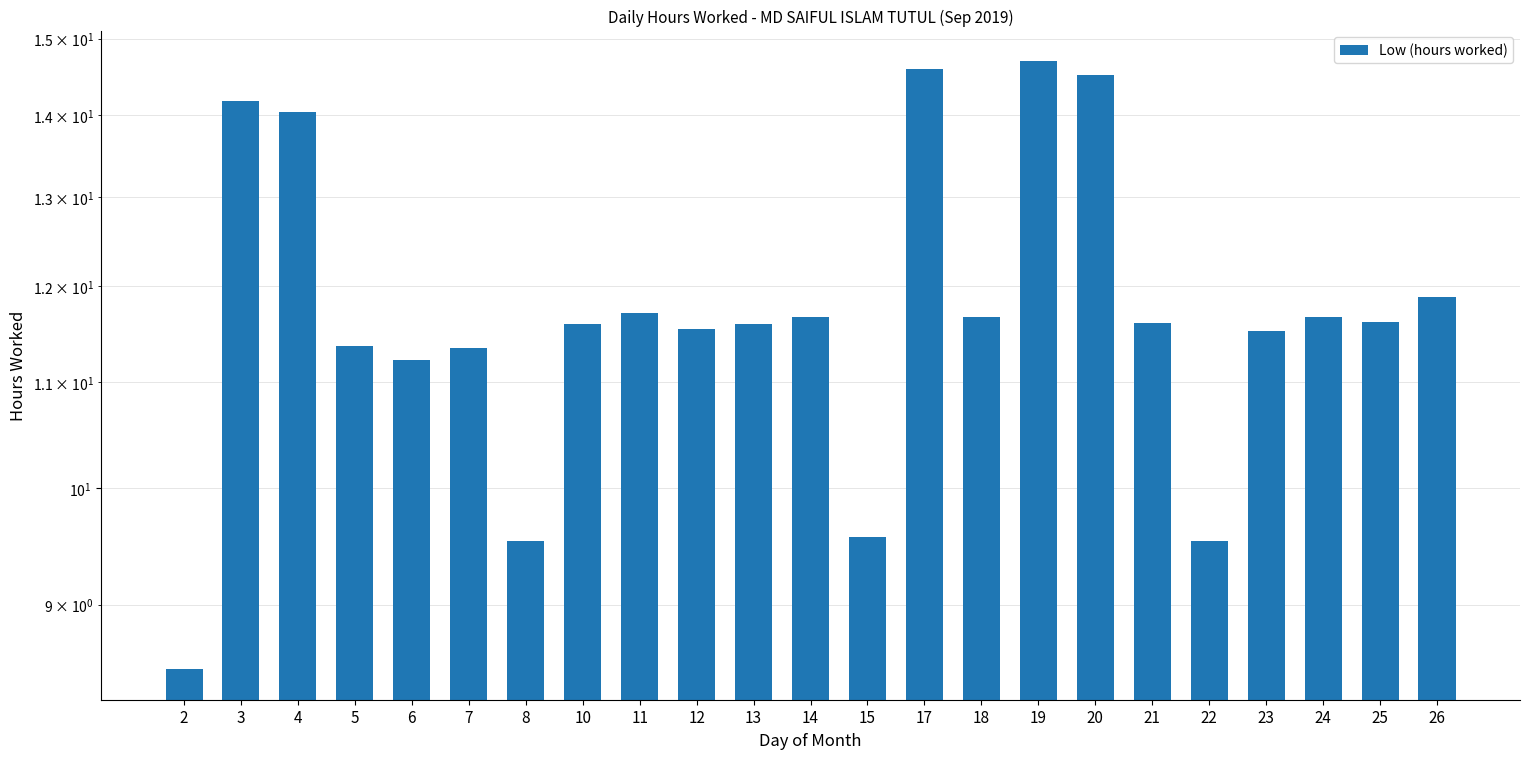

Is it true that the value at 15 is 9.6?

True